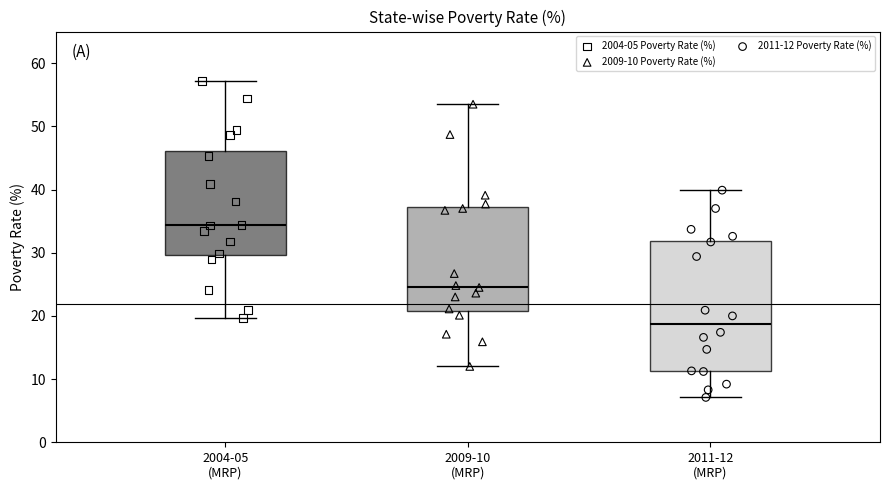

Which box has the highest median line?

2004-05 (MRP)